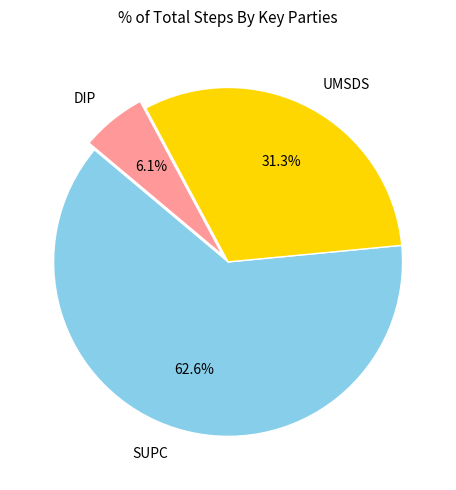

To the nearest percent, what is the difference between the UMSDS and DIP slice percentages?

25%